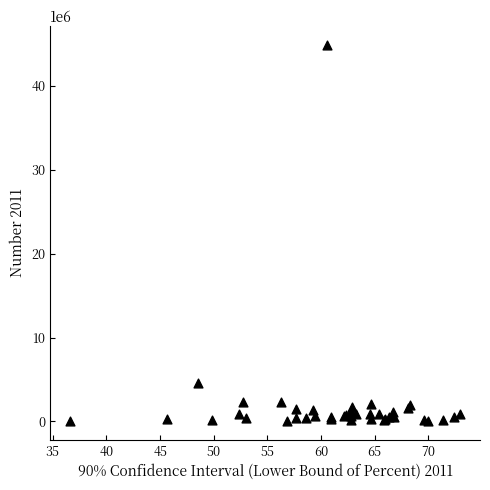

What Y value in the scatter plot is closest to 22477000?

4528000